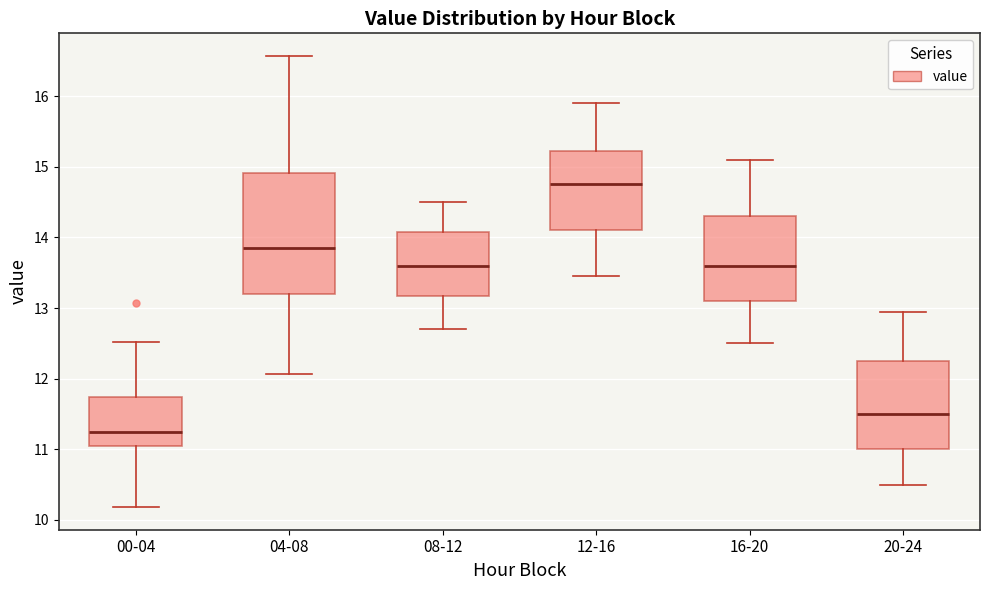

Reading left to right, read every box against the y-axis: the position of its median line, the range the box covers, and the ends of its whiskers. The values are not printed on the chart, so give them approximately, as read against the axis.

00-04: median 11.3, box 11.0 to 11.7, whiskers 10.2 to 12.5
04-08: median 13.9, box 13.2 to 14.9, whiskers 12.1 to 16.6
08-12: median 13.6, box 13.2 to 14.1, whiskers 12.7 to 14.5
12-16: median 14.8, box 14.1 to 15.2, whiskers 13.5 to 15.9
16-20: median 13.6, box 13.1 to 14.3, whiskers 12.5 to 15.1
20-24: median 11.5, box 11.0 to 12.3, whiskers 10.5 to 13.0